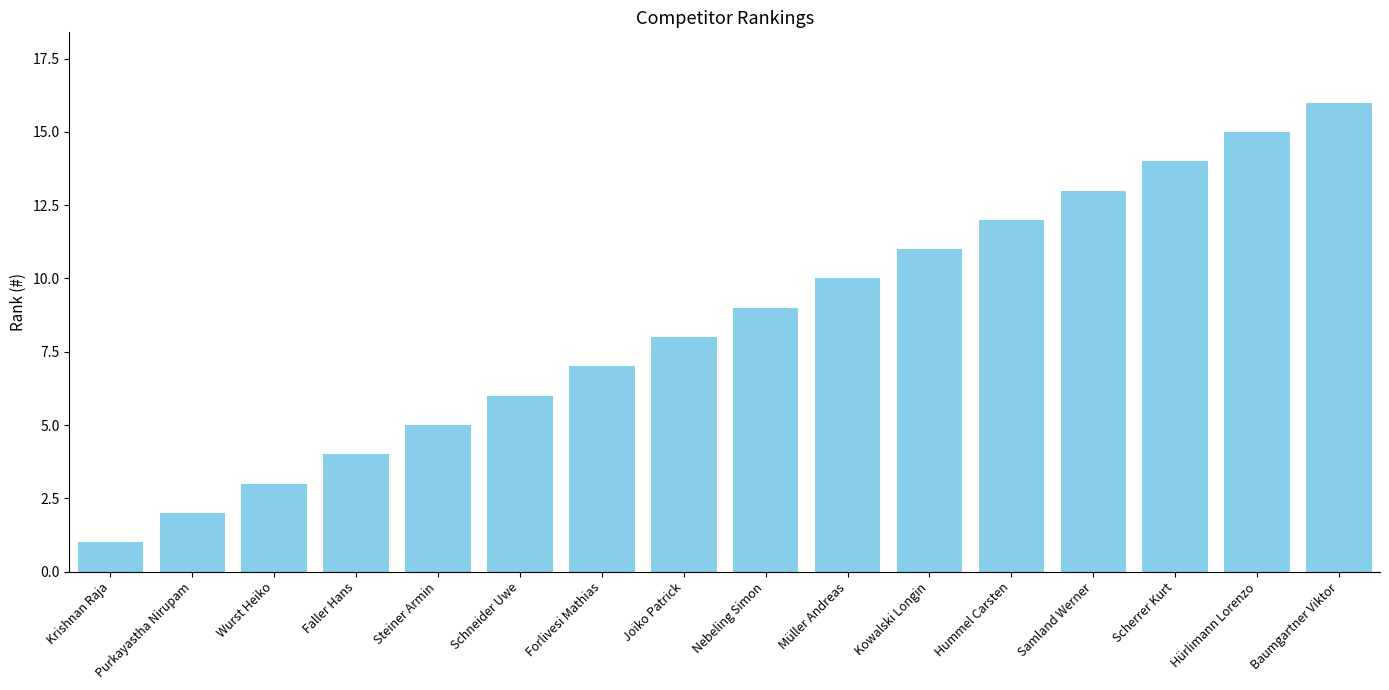

The value at Faller Hans is 4. True or false?

True